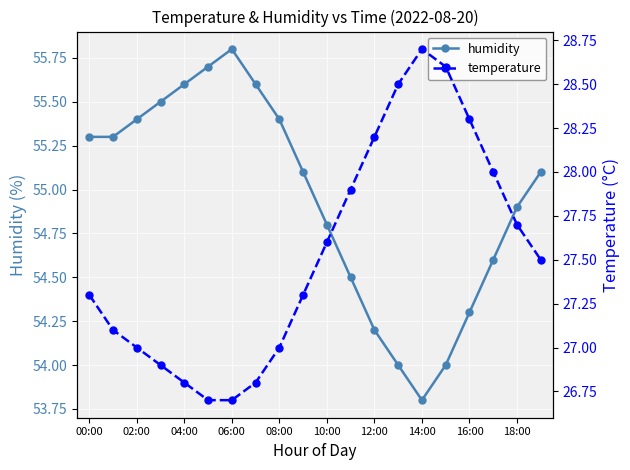

At which category does humidity reach its first local peak?

06:00